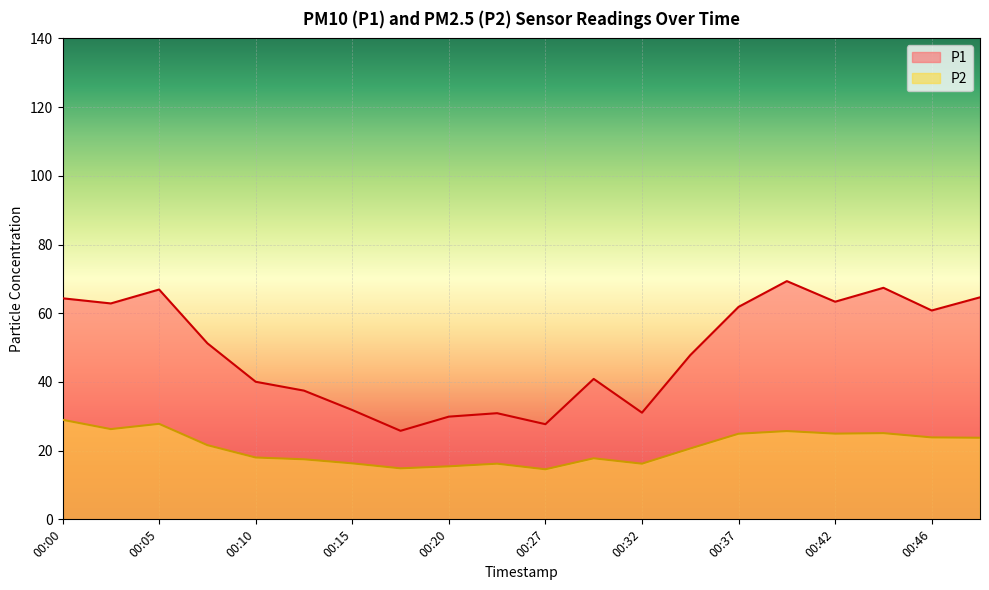

The P2 series shows 3.4 at 00:27. True or false?

False